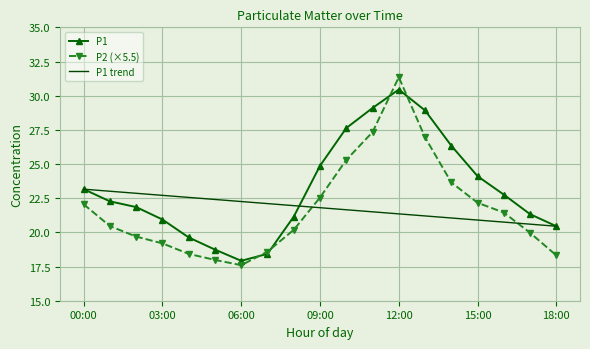

What is the minimum value for P2 (×5.5)?

17.6